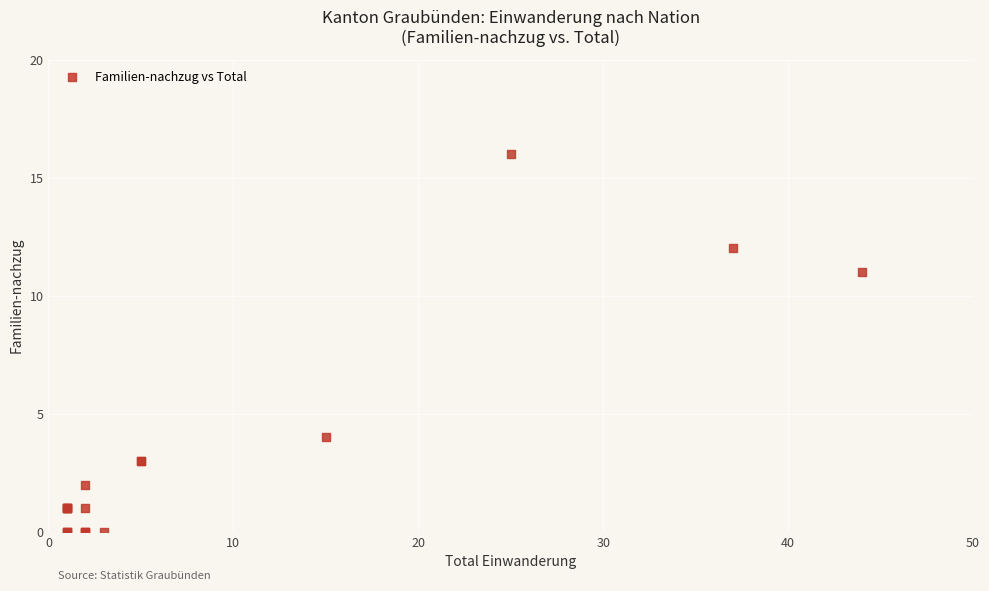

What Y value in the scatter plot is closest to 8?

11